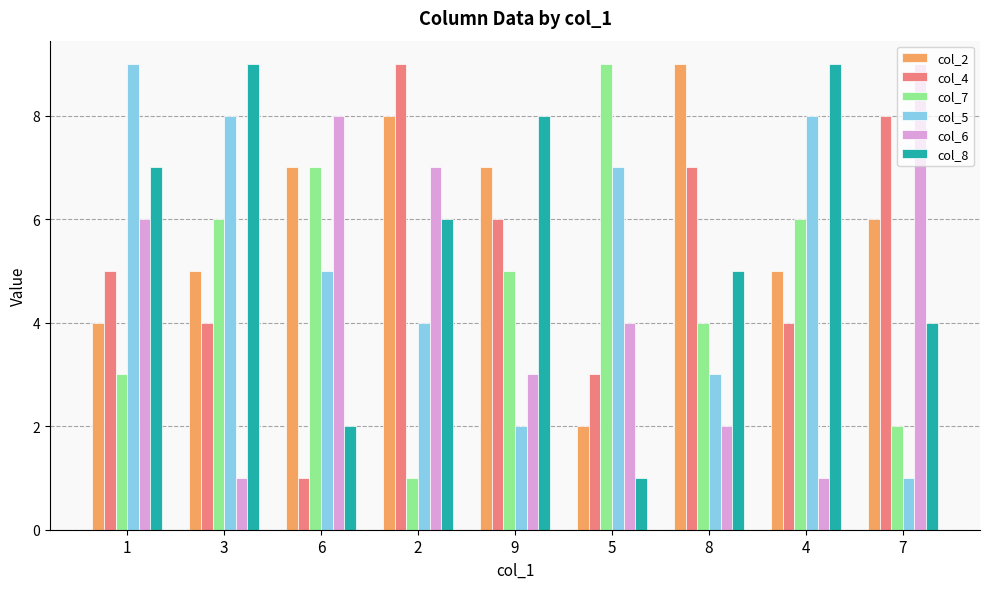

At which label is col_4 closest to 5?

1